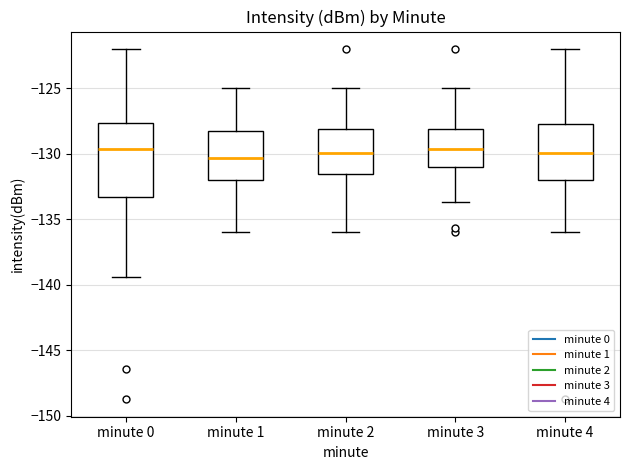

Where does the lower whisker of the box for minute 2 end on the y-axis? The values are not printed on the chart, so give them approximately, as read against the axis.

-136.0